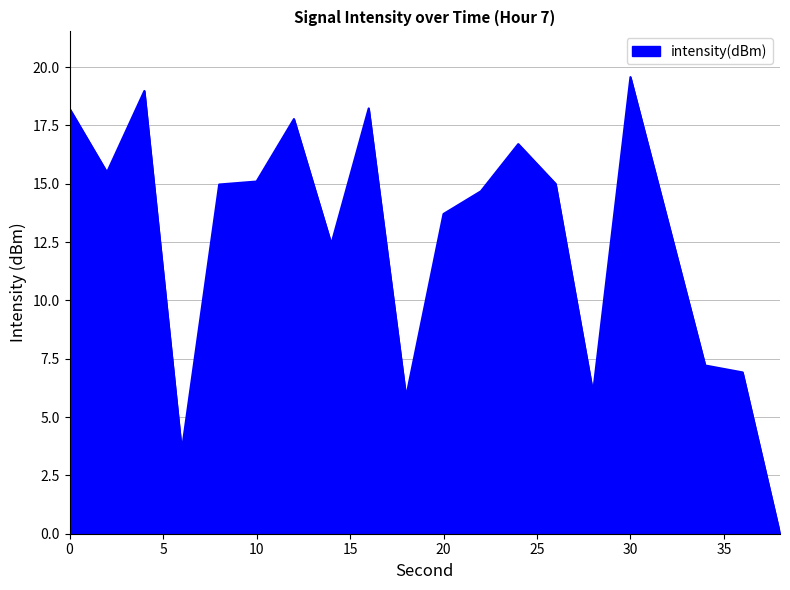

What is the maximum value shown in the chart?

19.6